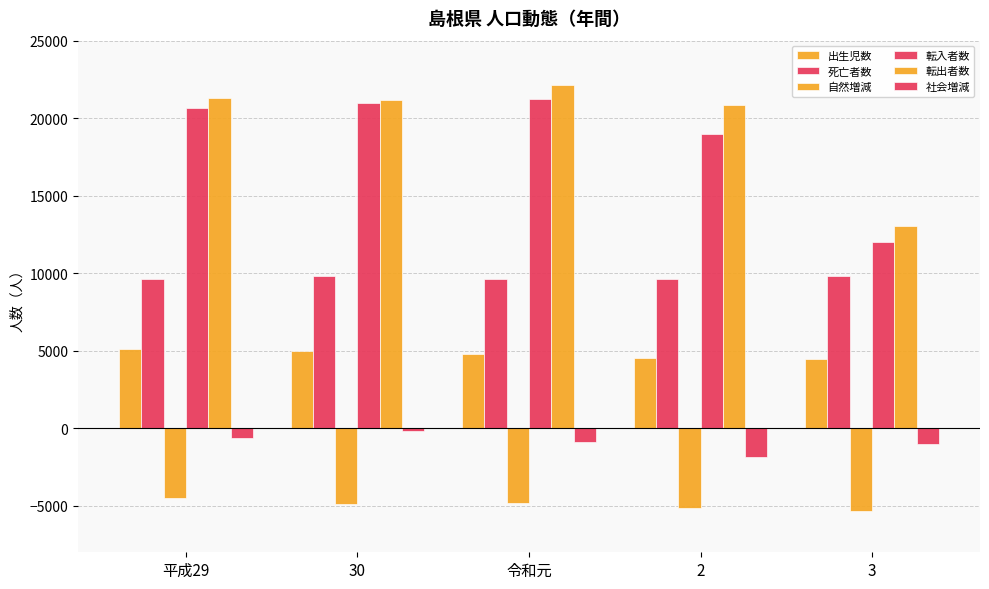

What is the greatest value displayed?

22128